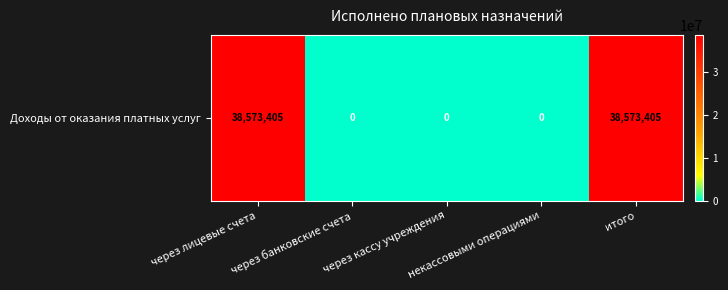

At which label is the value closest to 19286702?

через банковские счета